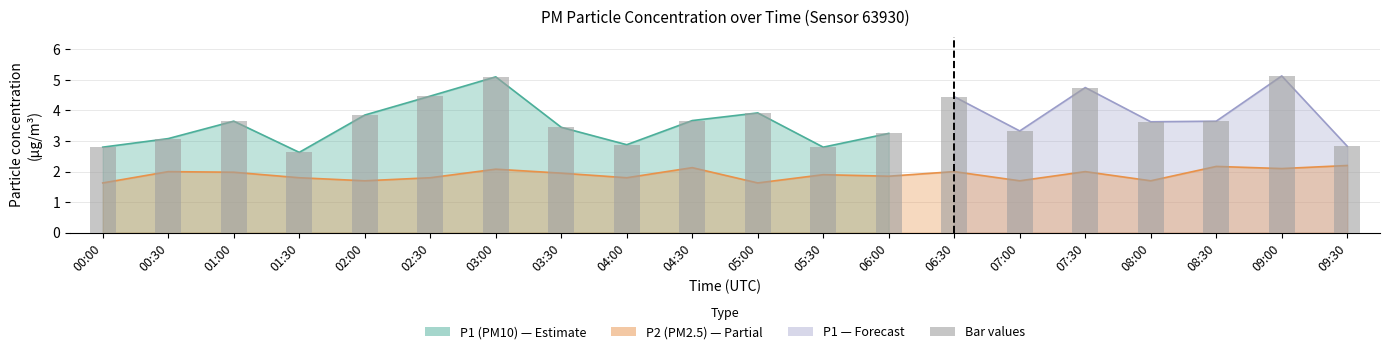

How many categories are shown in the chart?

20